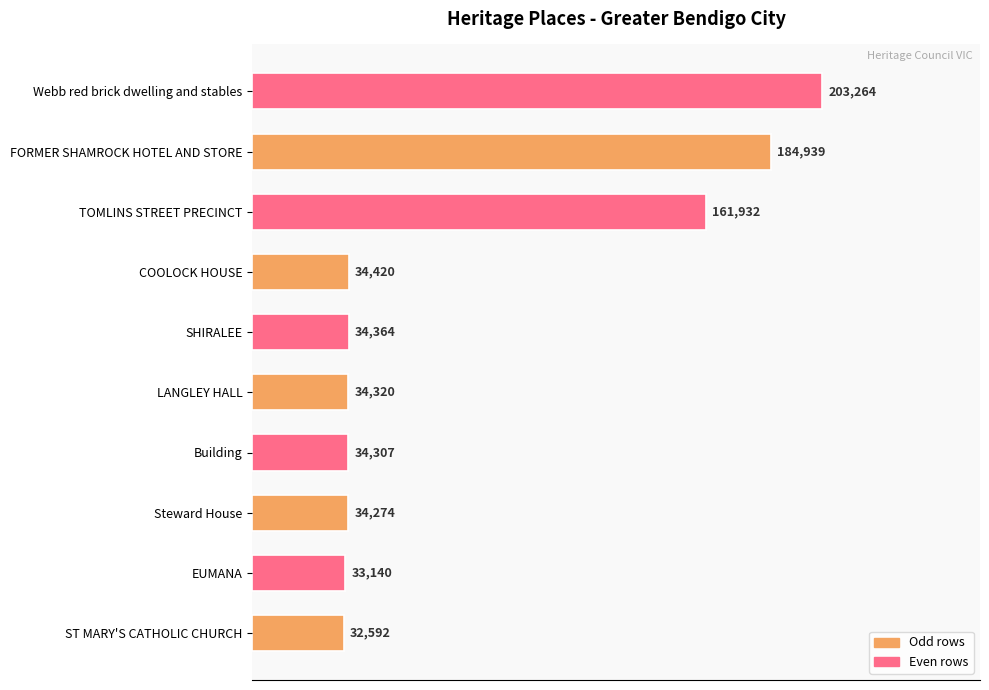

Rank the categories by value from lowest to highest.

ST MARY'S CATHOLIC CHURCH, EUMANA, Steward House, Building, LANGLEY HALL, SHIRALEE, COOLOCK HOUSE, TOMLINS STREET PRECINCT, FORMER SHAMROCK HOTEL AND STORE, Webb red brick dwelling and stables